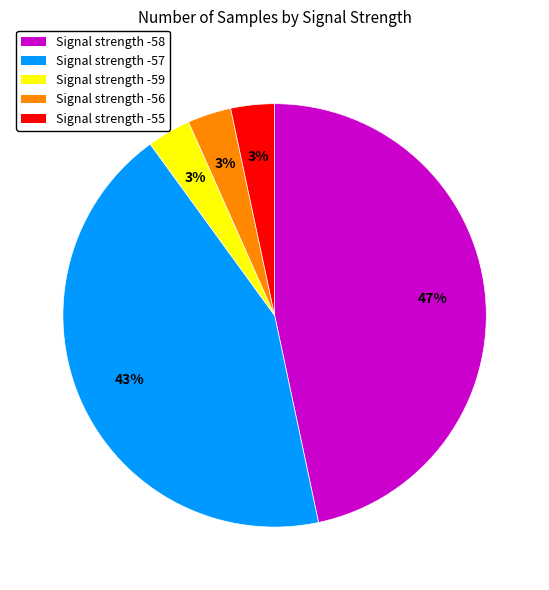

To the nearest percent, what is the average slice percentage?

20%